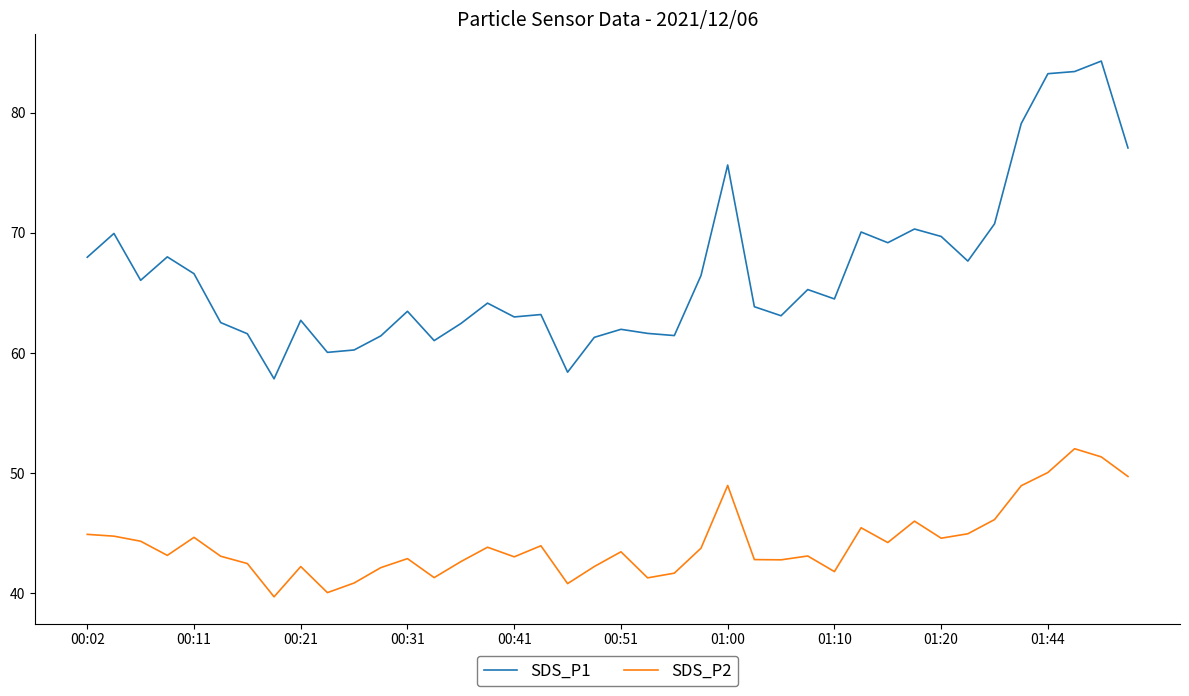

Does the chart display data point markers on the line(s)?

No